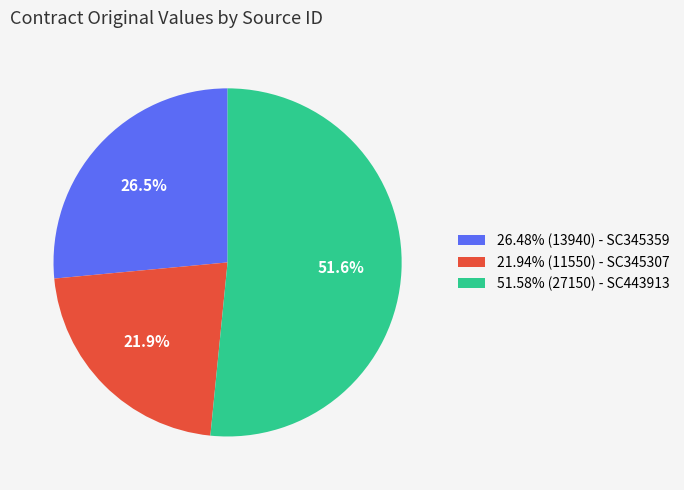

What is the ratio of the value at 21.94% (11550) - SC345307 to the value at 26.48% (13940) - SC345359?

0.8